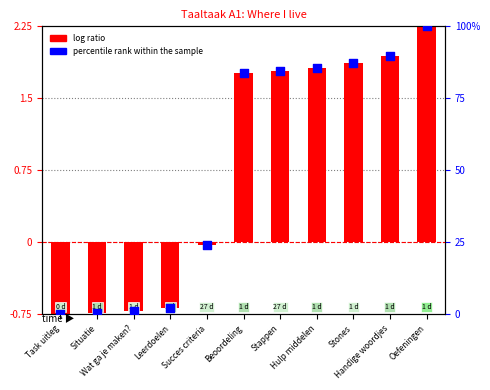

Which series has the largest Y range (max minus min)?

percentile rank within the sample